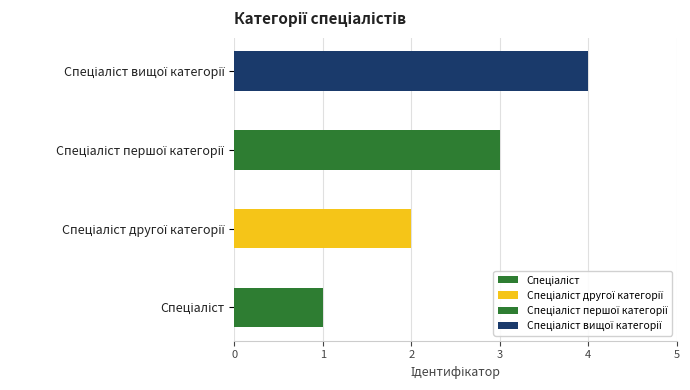

What is the minimum value shown in the chart?

1